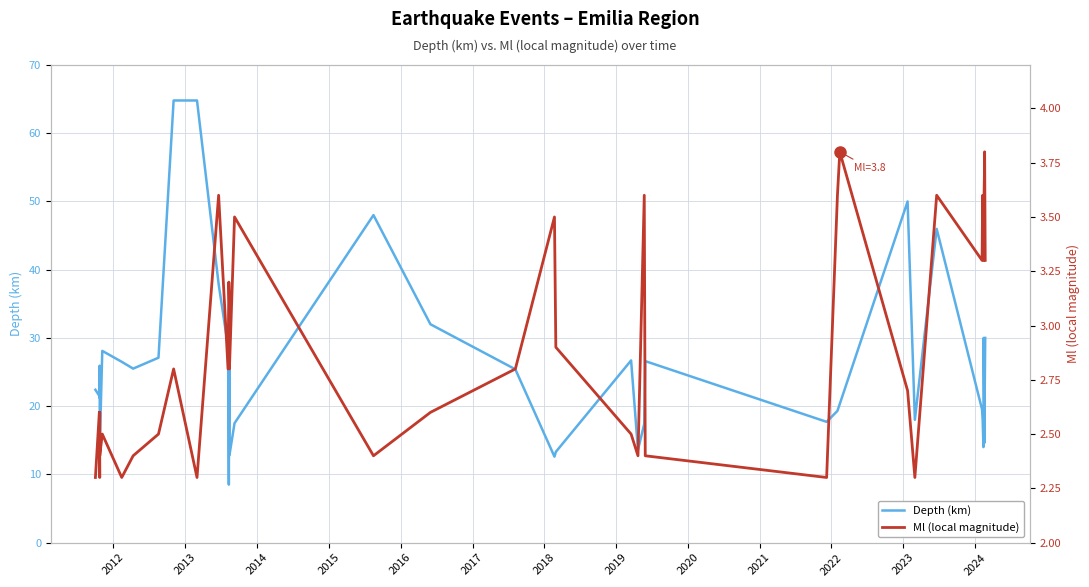

Reading right to left, extract all data points from this chart.

Depth (km): 30.0	20.7	14.6	30.0	20.0	14.0	18.0	19.5	46.0	18.0	50.0	20.3	19.3	17.7	26.6	17.4	13.6	26.7	13.3	12.6	25.4	32.0	48.0	17.5	12.8	35.6	8.5	28.7	37.9	64.8	64.8	27.1	25.5	26.5	28.1	13.9	25.9	21.2	21.5	22.4
Ml (local magnitude): 3.3	3.8	3.7	3.5	3.4	3.3	3.6	3.3	3.6	2.3	2.7	3.8	3.6	2.3	2.4	3.6	2.4	2.5	2.9	3.5	2.8	2.6	2.4	3.5	2.8	3.1	3.2	2.8	3.6	2.3	2.8	2.5	2.4	2.3	2.5	2.4	2.6	2.3	2.6	2.3